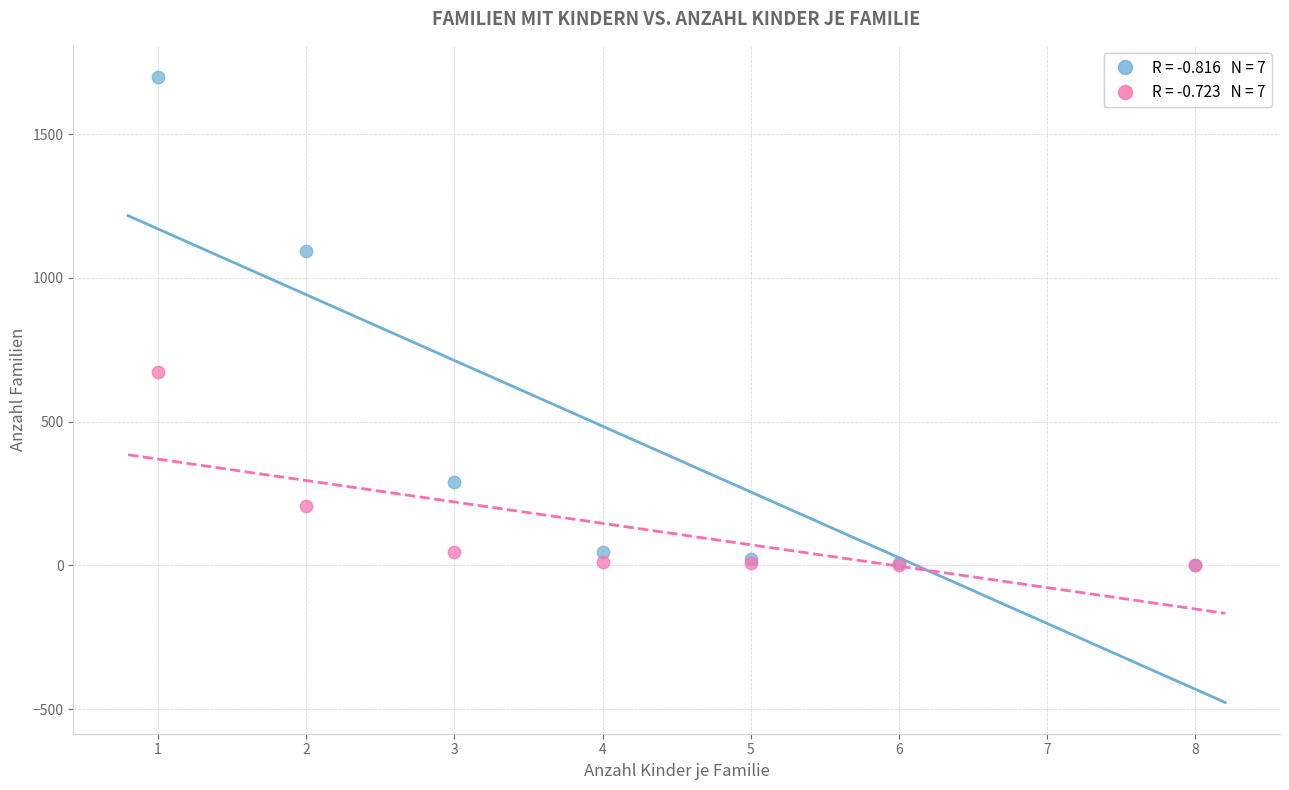

Across all series, what Y value is closest to 849?

674